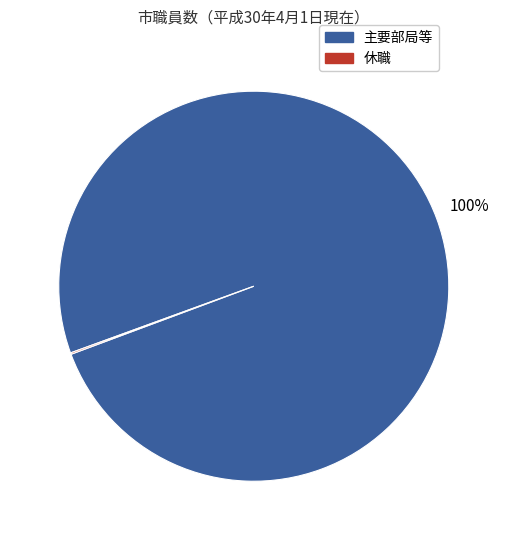

Is it true that 主要部局等 is 100% of the pie?

True